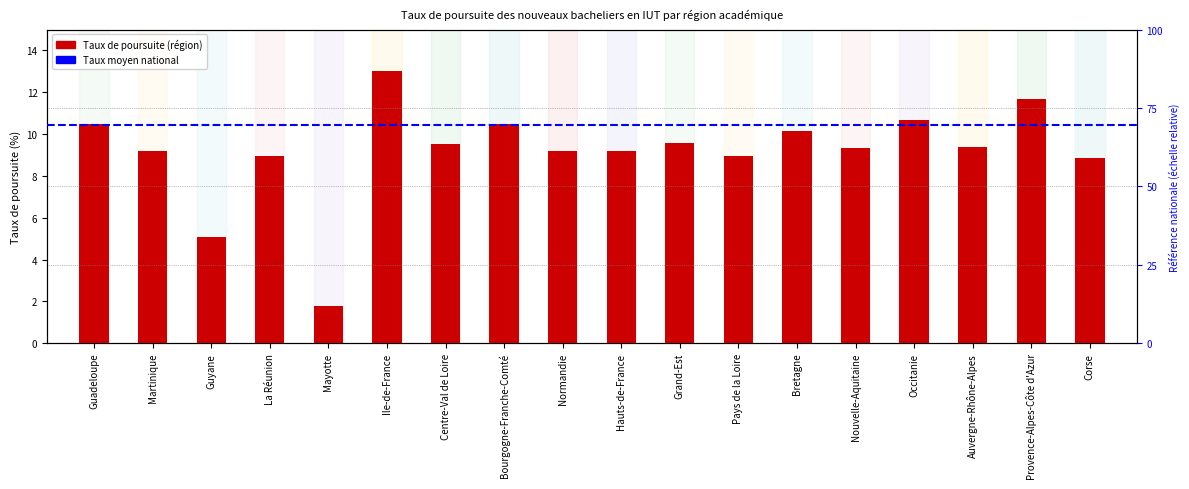

What position from the left is Centre-Val de Loire?

7